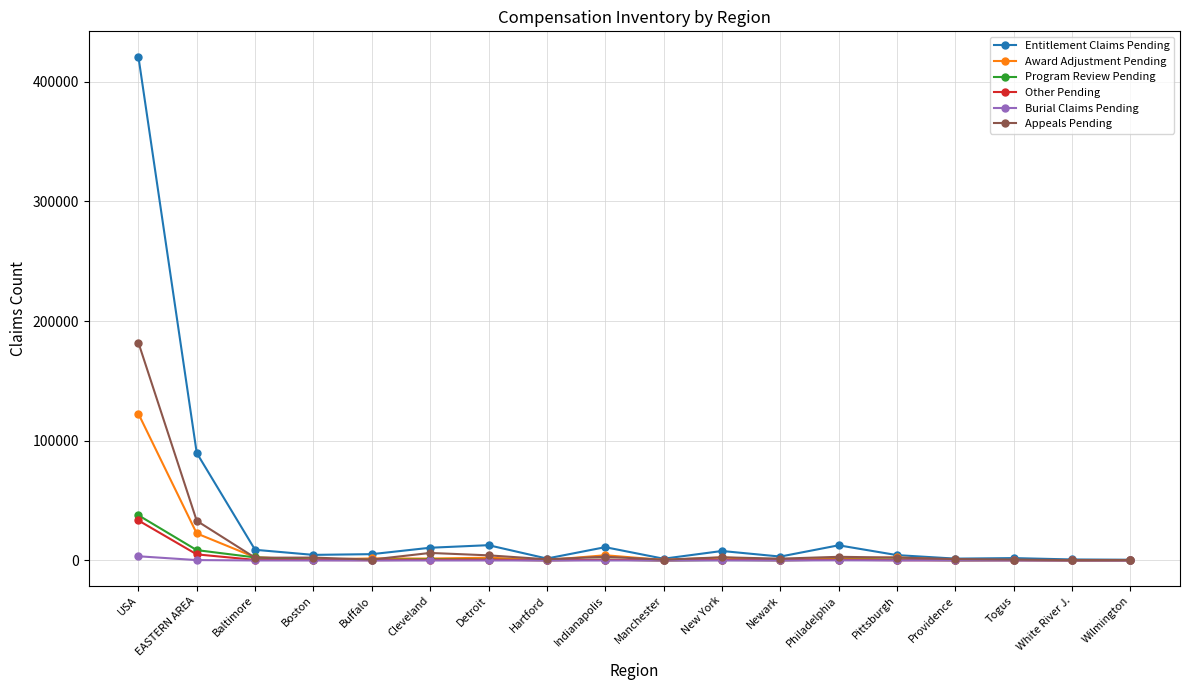

What is the maximum value shown in the chart?

421071